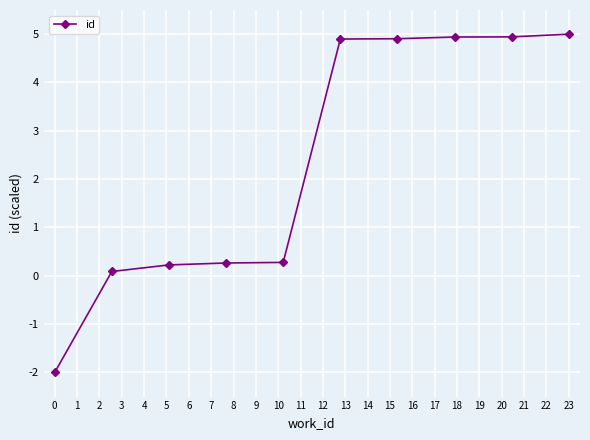

What is the value of the 3rd point from the left?

0.2